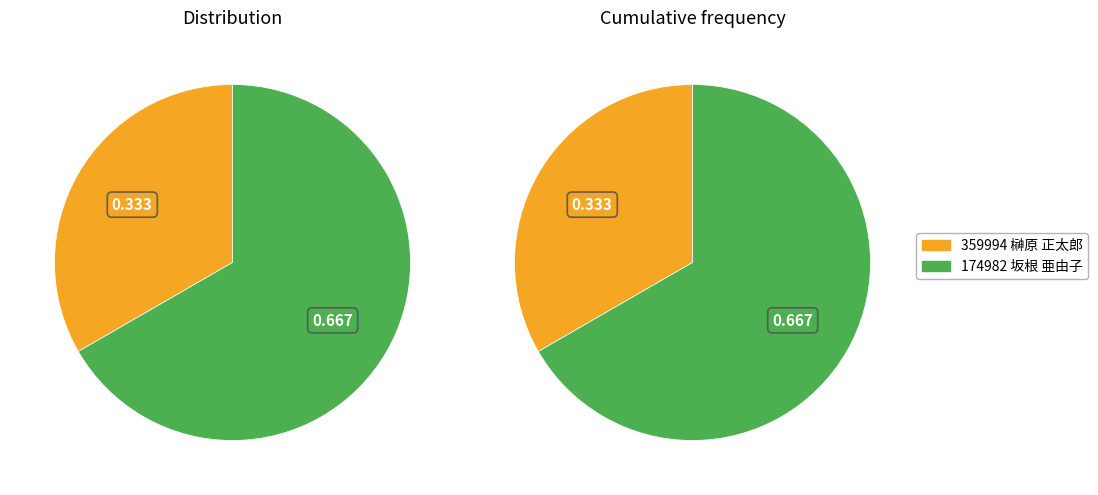

Which slice represents more than half of the pie?

174982 坂根 亜由子